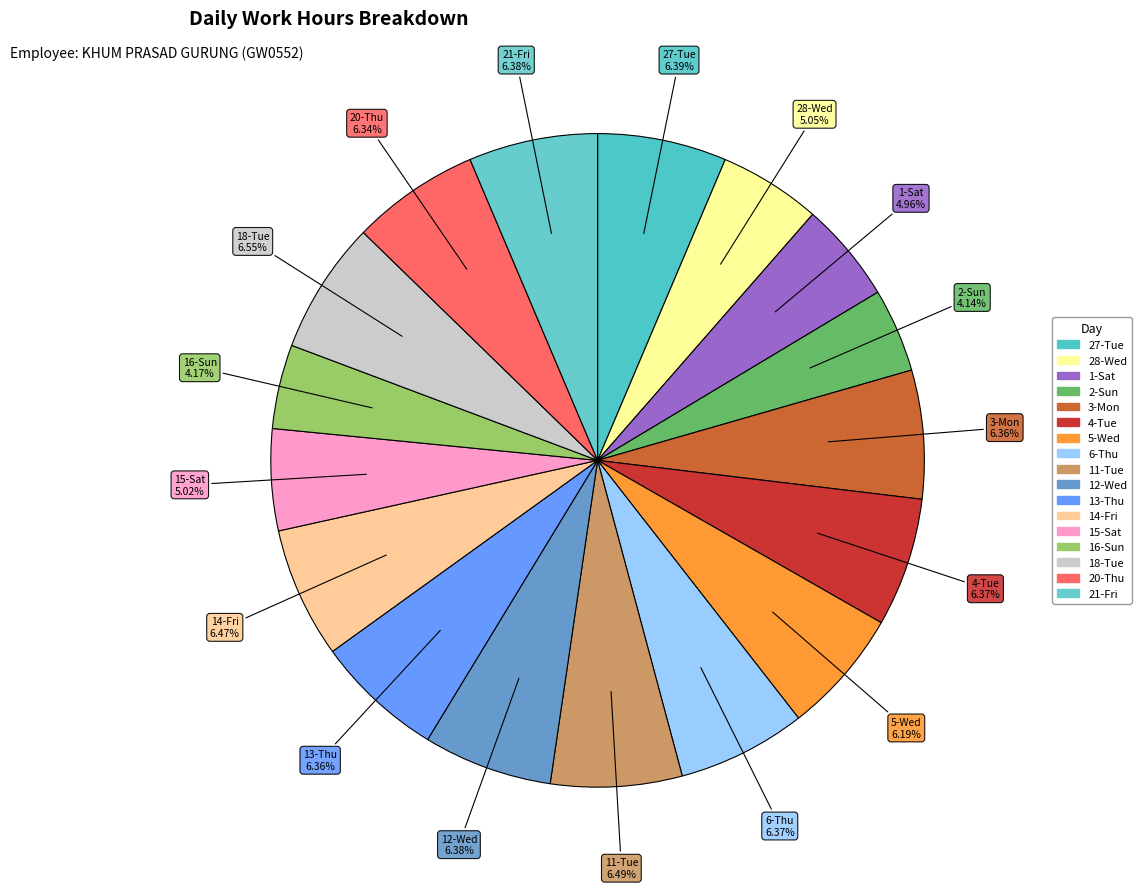

Between 6-Thu and 16-Sun, which is larger?

6-Thu